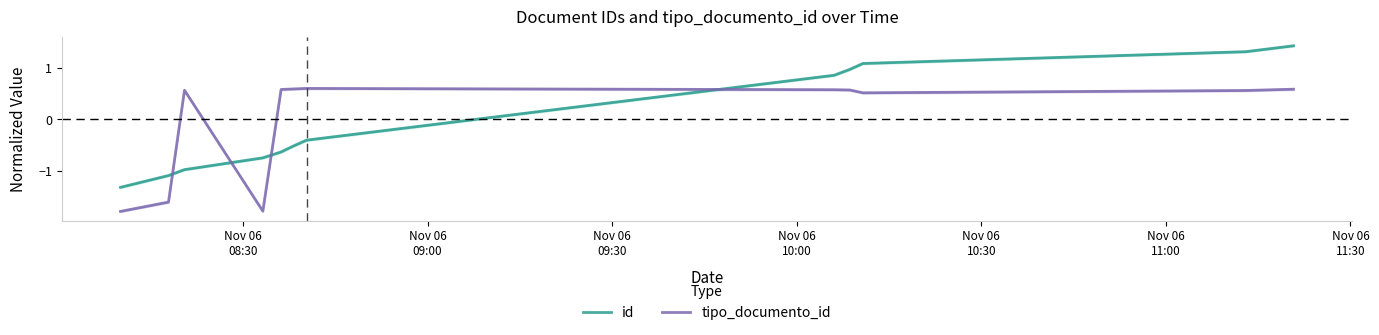

After their last crossing, which series has the higher values: id or tipo_documento_id?

id